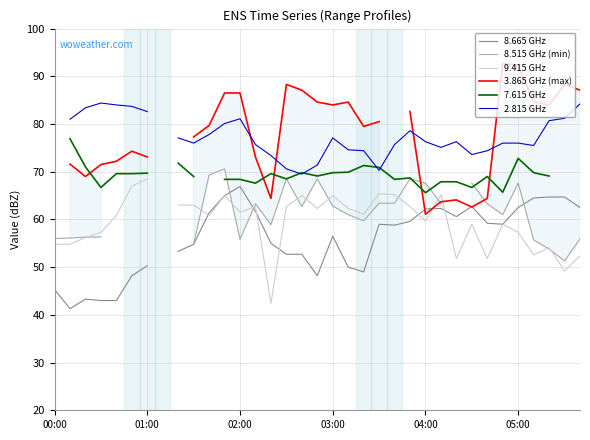

At how many categories does at least one series exceed 74?

31